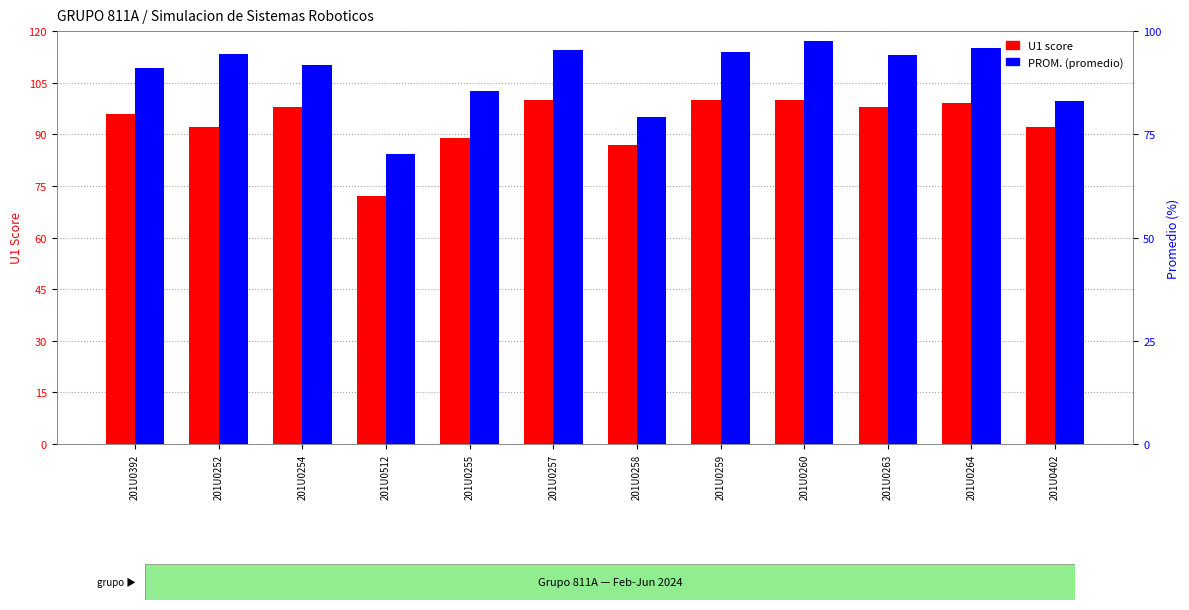

Between 201U0263 and 201U0402, which series saw the biggest shift?

PROM. (avg)